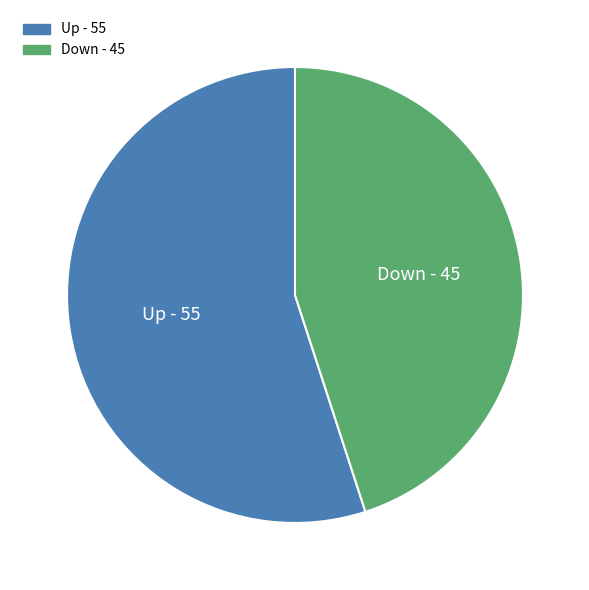

Does any single category account for the majority?

Yes